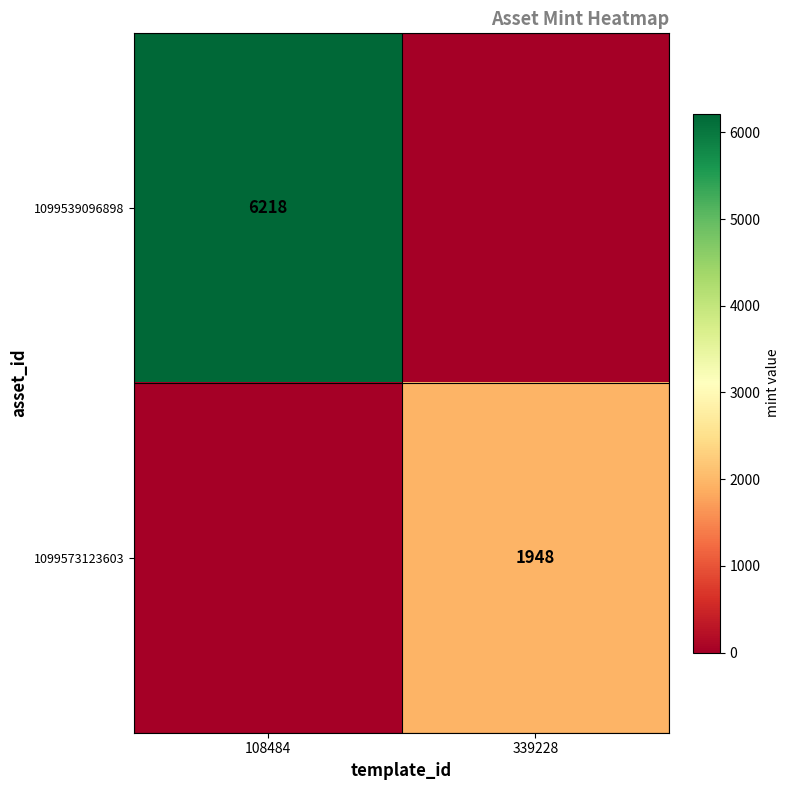

Is it true that 1099573123603 equals 1948 at 339228?

True